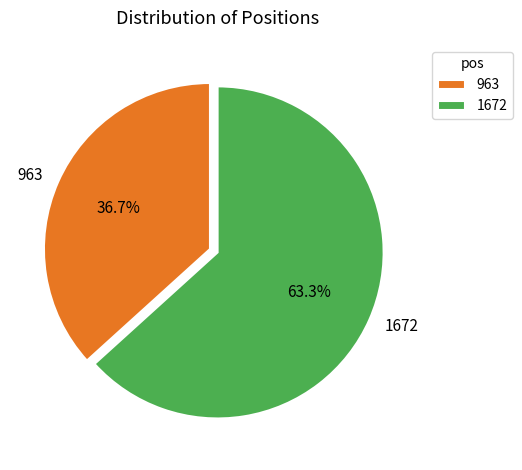

To the nearest percent, what is the difference between the largest and smallest slice percentages?

27%